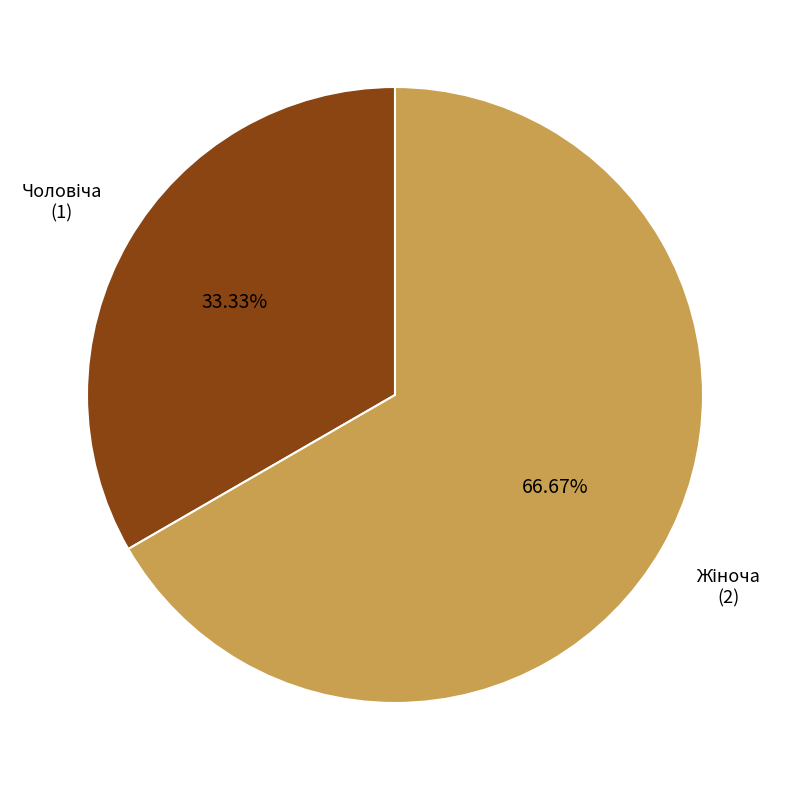

Does any single category account for the majority?

Yes